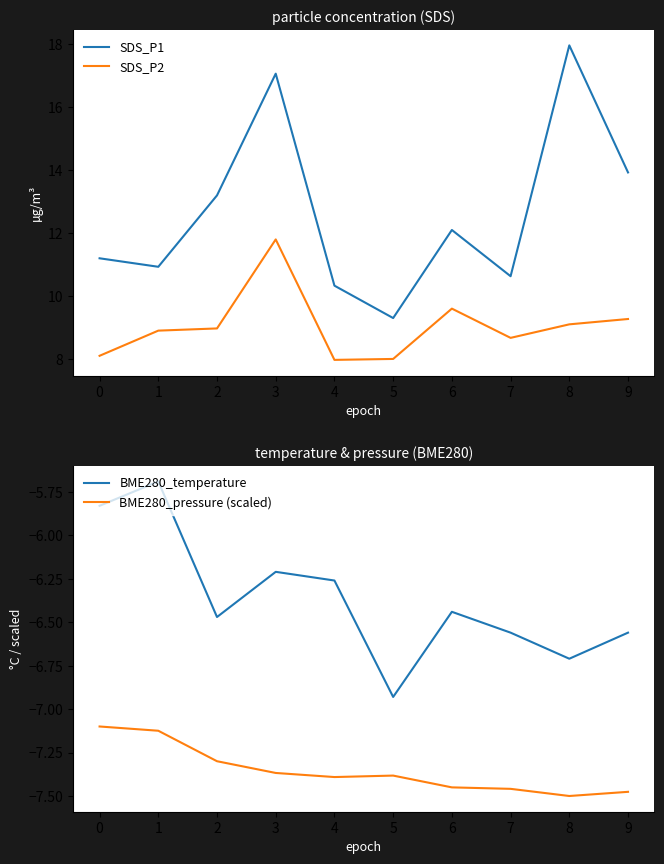

True or false: SDS_P1 and SDS_P2 cross at least once.

False